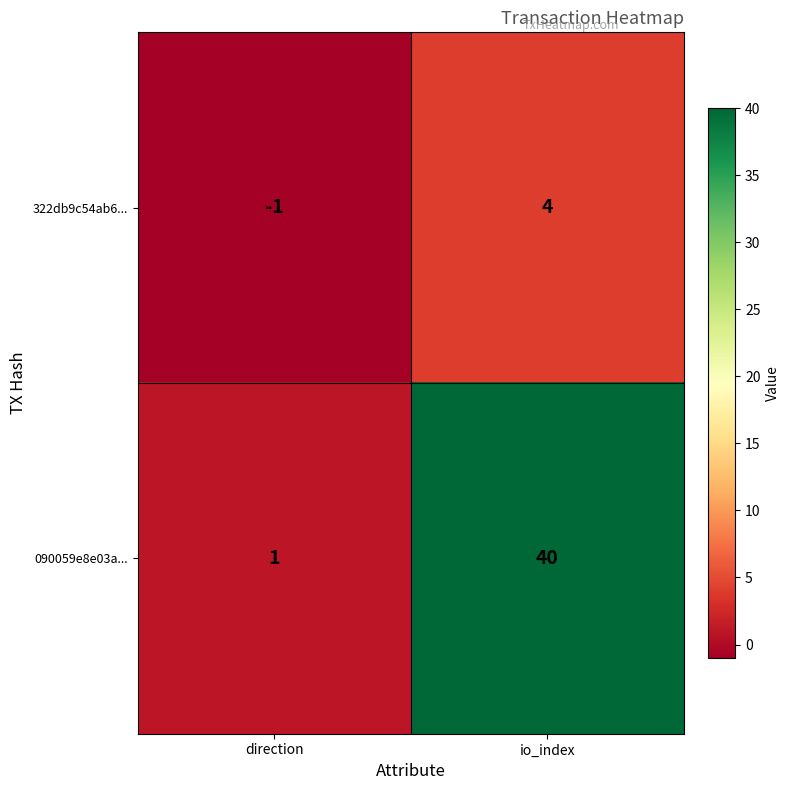

Which series has the largest total across all categories?

090059e8e03a...